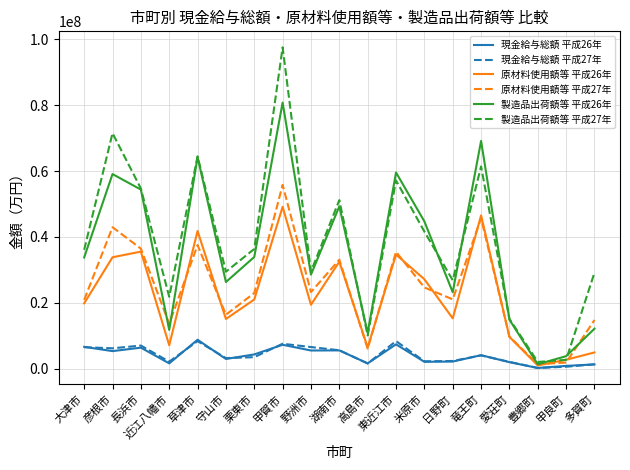

At which label does 原材料使用額等 平成27年 reach its peak?

甲賀市